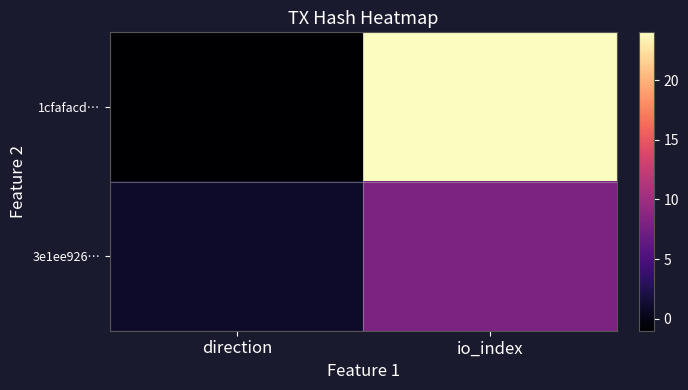

List the series in order of their peak value, highest first.

1cfafacd…, 3e1ee926…